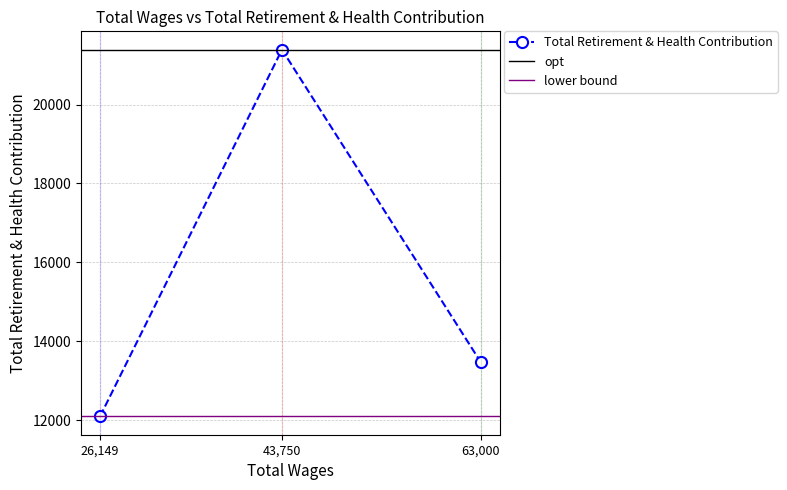

Reading left to right, list all the values displayed in this chart.

26149.0=12094	43750.0=21391	63000.0=13464